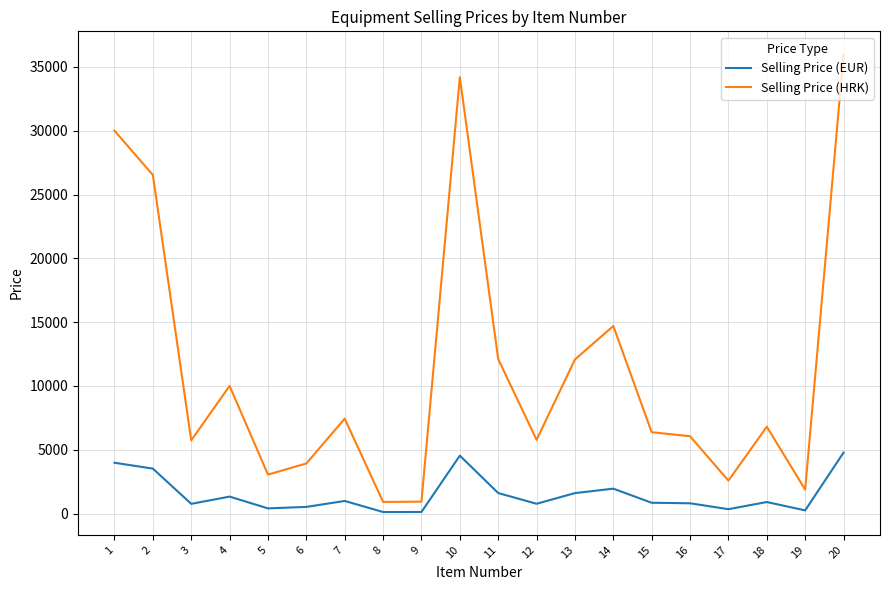

At which category does Selling Price (HRK) reach its first local peak?

4